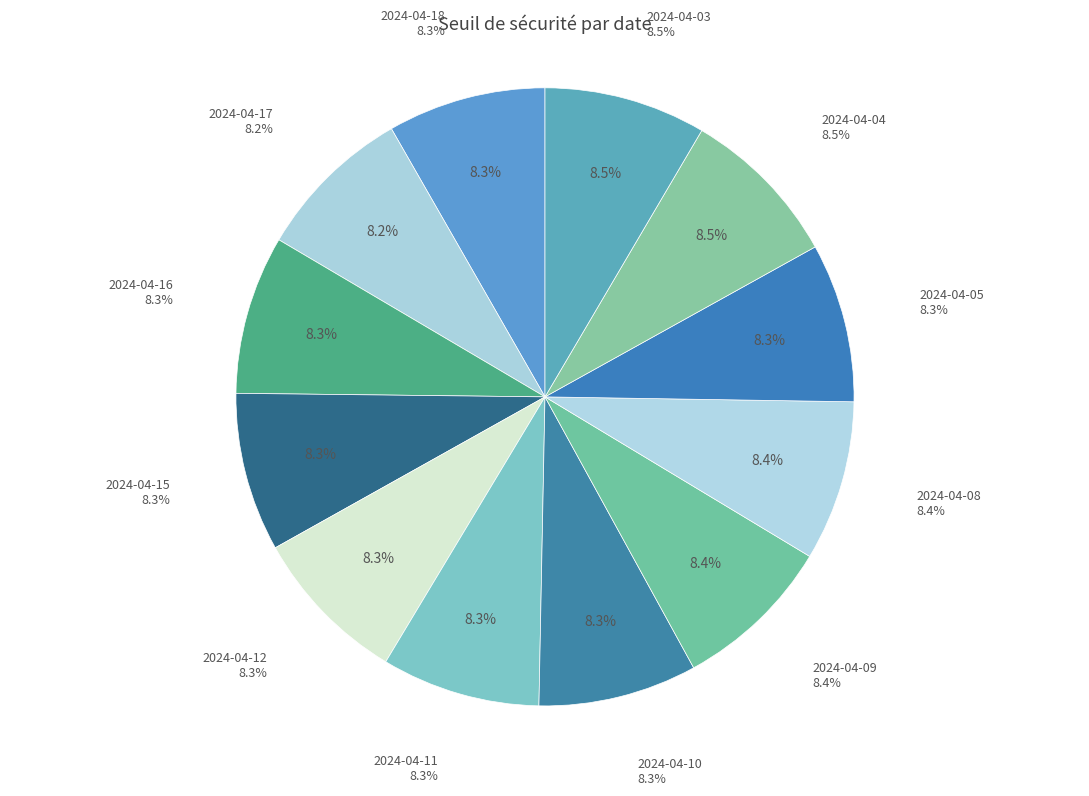

Between 2024-04-17 and 2024-04-15, which is larger?

2024-04-15